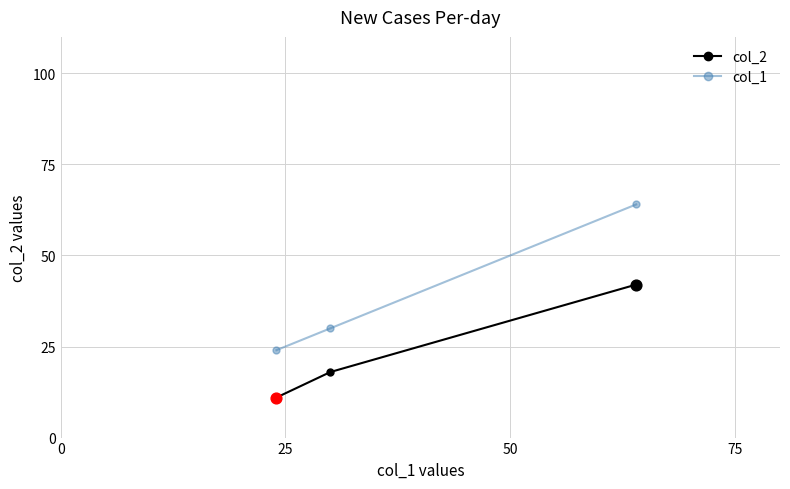

What are all the series names shown in the legend?

col_2, col_1